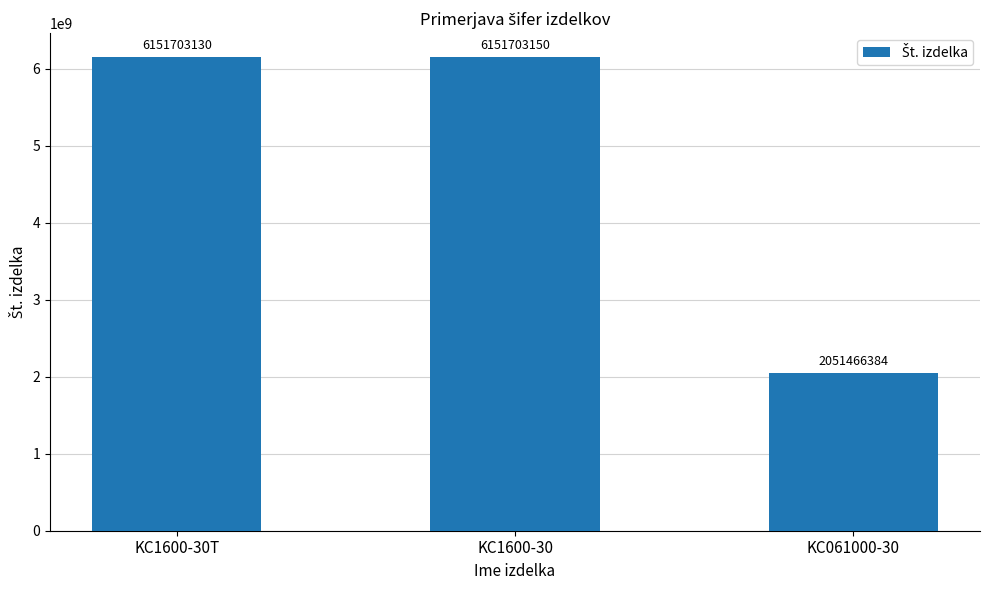

What is the label of the 3rd bar from the left?

KC061000-30